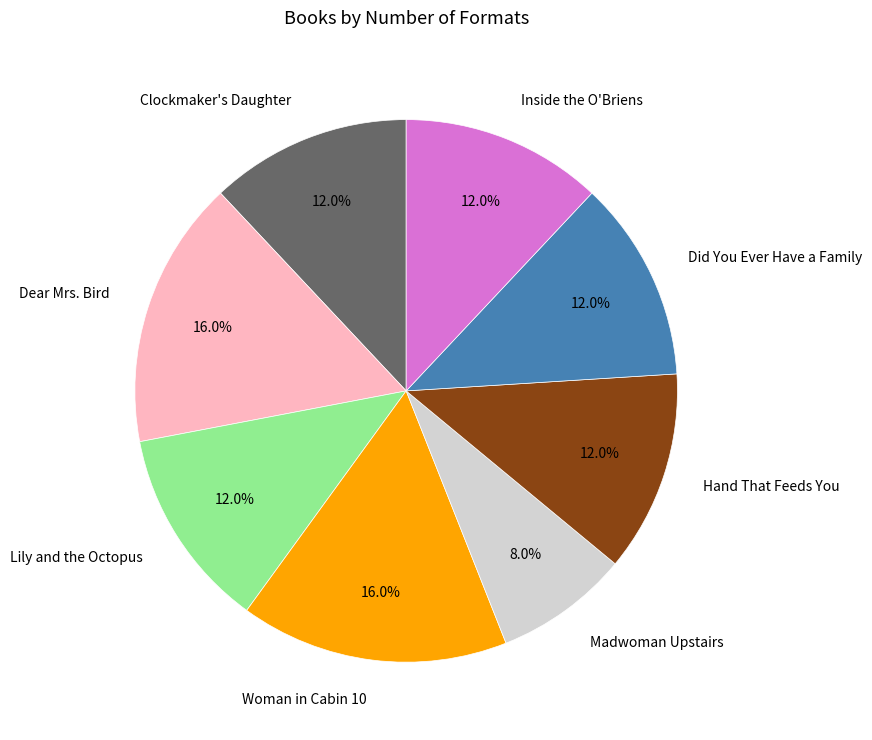

The Dear Mrs. Bird slice represents 16% of the pie. True or false?

True